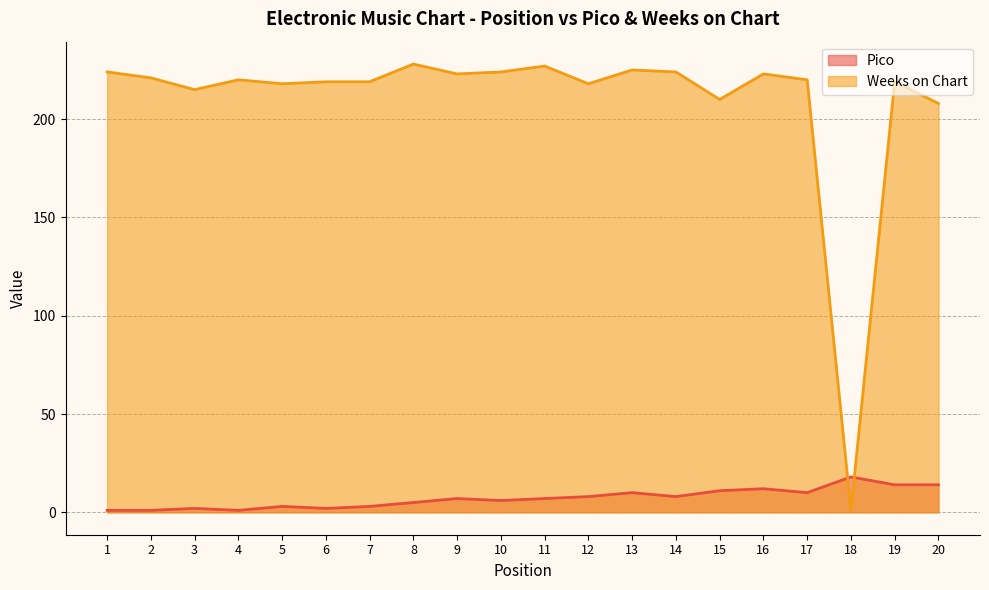

At 6, list the series in order from smallest to largest.

Pico, Weeks on Chart